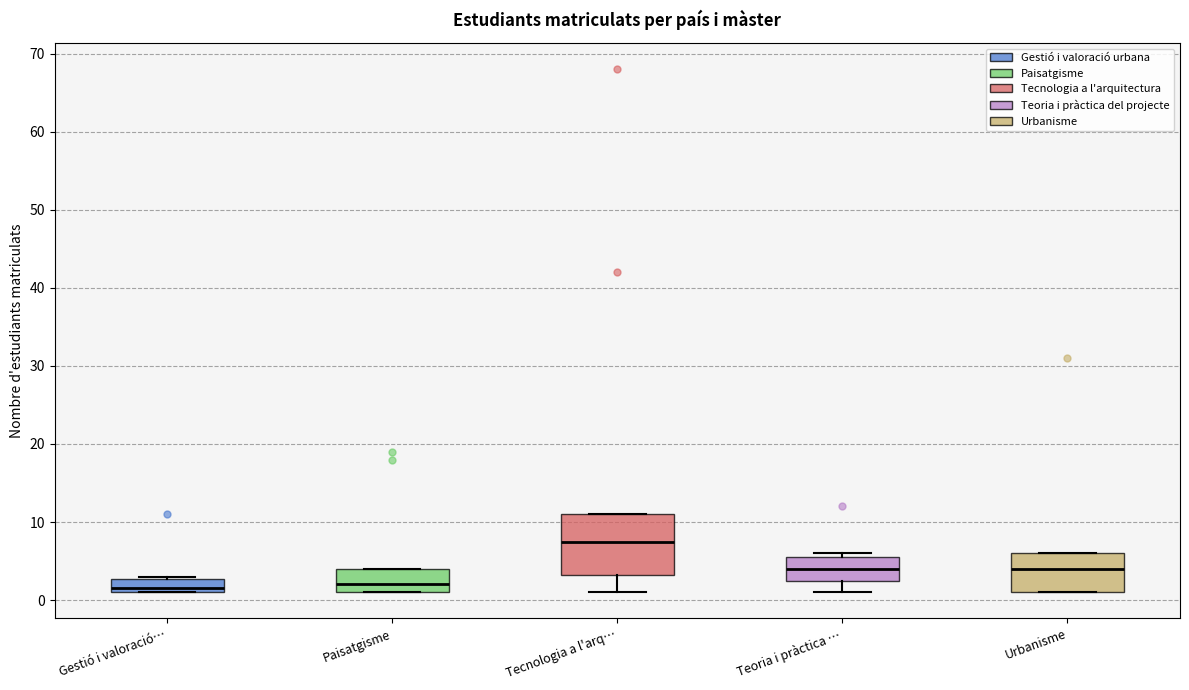

Reading left to right, transcribe this box plot: for each box, give where its median line is, the range the box spans, and where its two whiskers end, as read against the y-axis. The values are not printed on the chart, so give them approximately, as read against the axis.

Gestió i valoració…: median 2, box 1 to 3, whiskers 1 to 3
Paisatgisme: median 2, box 1 to 4, whiskers 1 to 4
Tecnologia a l'arq…: median 8, box 3 to 11, whiskers 1 to 11
Teoria i pràctica …: median 4, box 3 to 6, whiskers 1 to 6 (just above the box's upper edge)
Urbanisme: median 4, box 1 to 6, whiskers 1 to 6